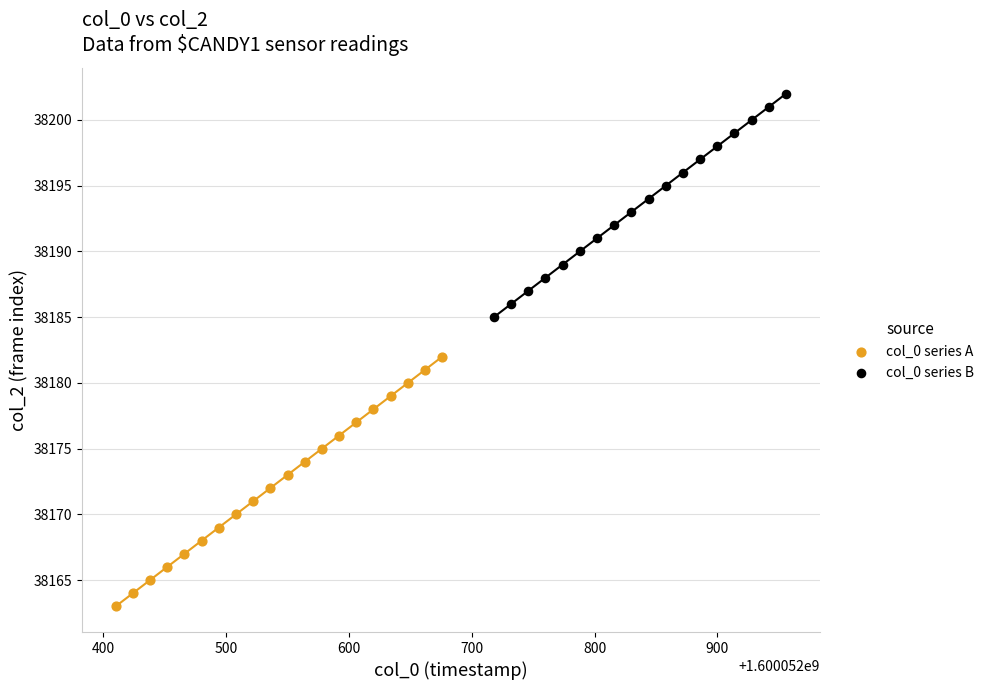

Which series contains the highest Y value?

col_0 series B